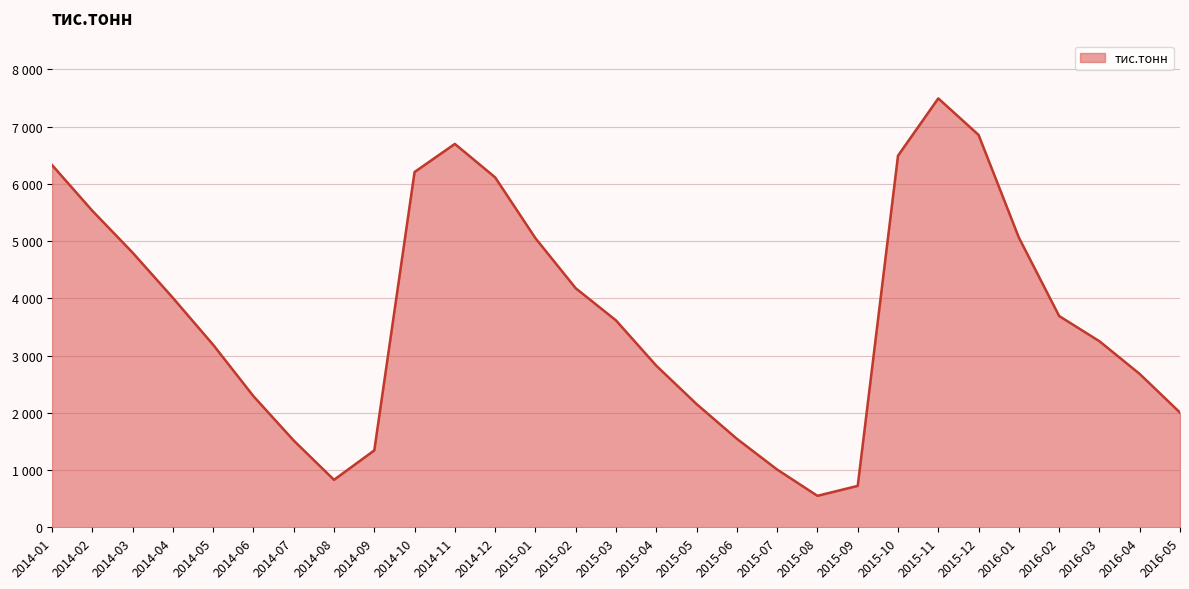

The chart shows a value of 3188.3 at 2014-05. True or false?

True